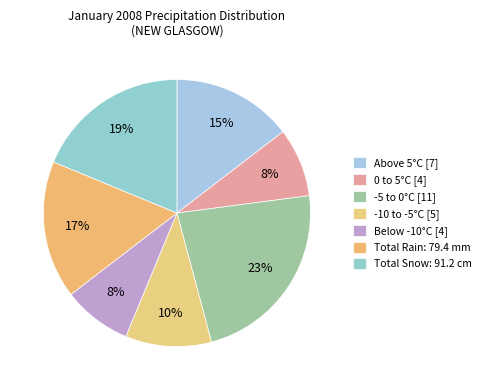

Count the number of slices in the pie.

7